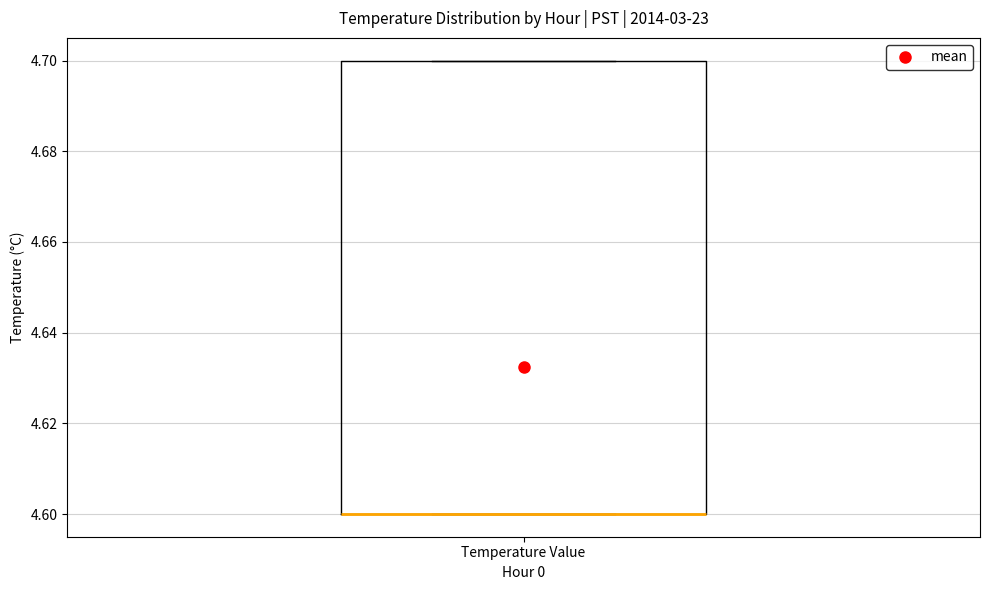

Read this box plot against the y-axis: the position of the median line, the range covered by the box, and the ends of both whiskers. The values are not printed on the chart, so give them approximately, as read against the axis.

median 4.6 (drawn on the box's lower edge), box 4.6 to 4.7, whiskers 4.6 to 4.7